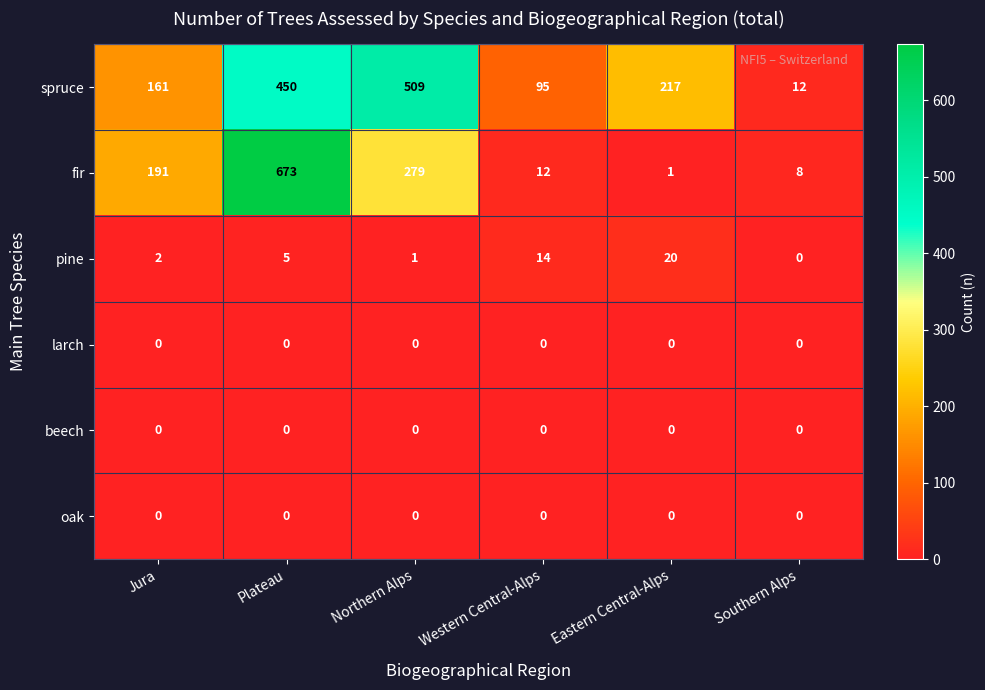

Between Jura and Eastern Central-Alps, which series saw the biggest shift?

fir